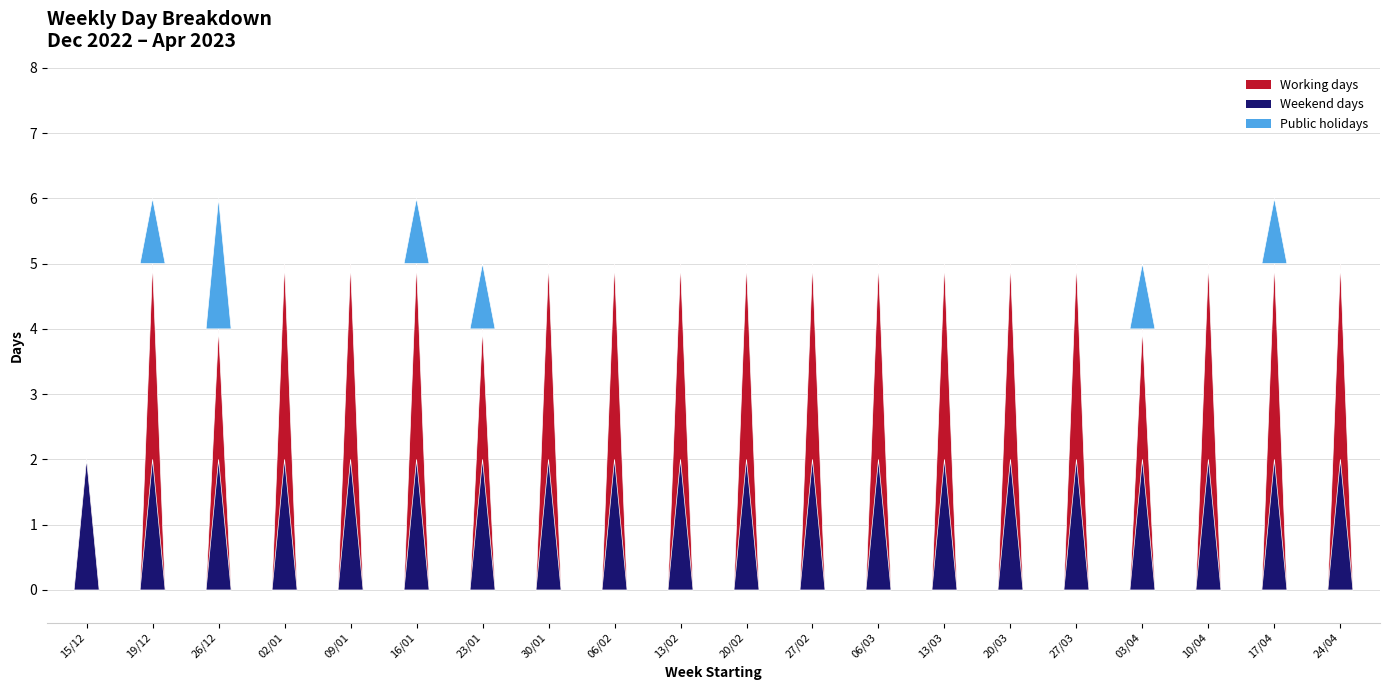

What is the label of the 8th bar from the right?

06/03